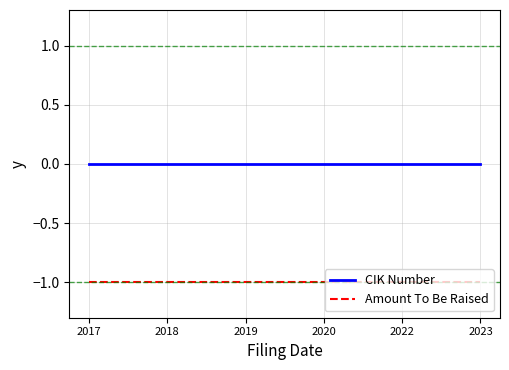

Reading left to right, what are all the values shown in this chart?

CIK Number: 2017=0	2018=0	2019=0	2020=0	2022=0	2023=0
Amount To Be Raised: 2017=-1	2018=-1	2019=-1	2020=-1	2022=-1	2023=-1